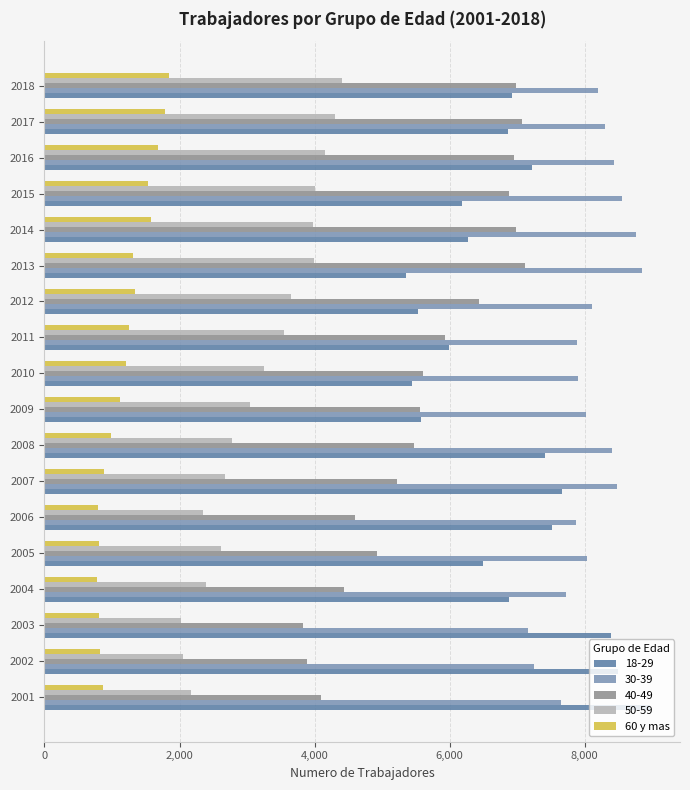

What is the sum of all 50-59 values?

57392